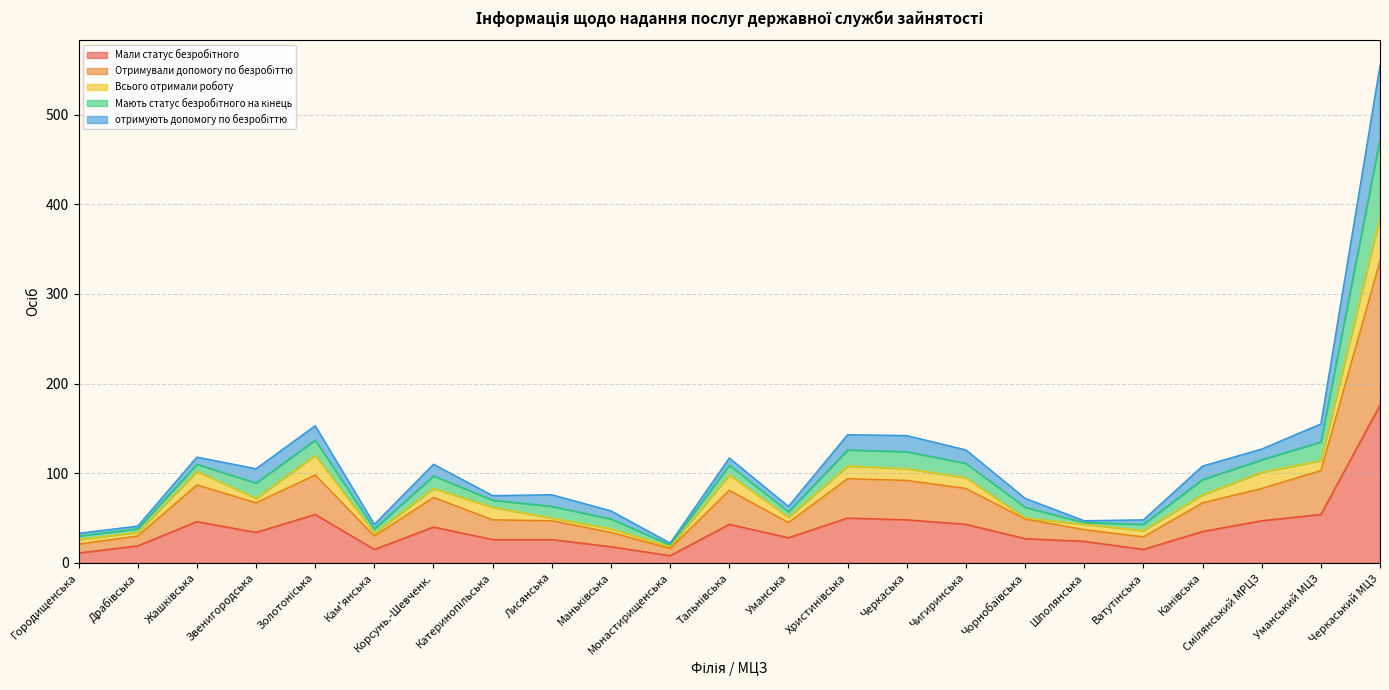

What is the total value across all series at Черкаська?

142